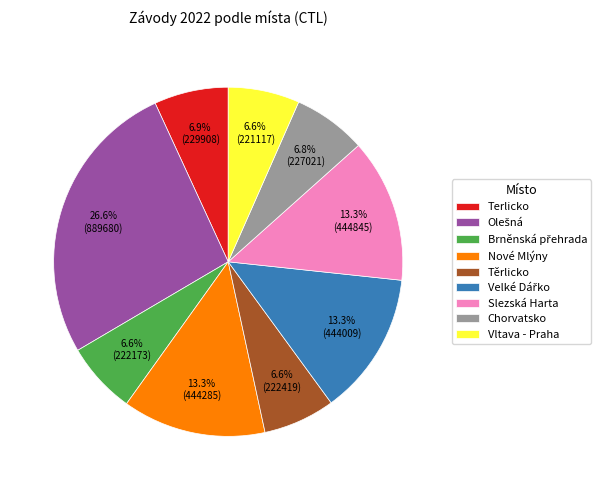

Is the sum of Chorvatsko and Terlicko greater than half?

No